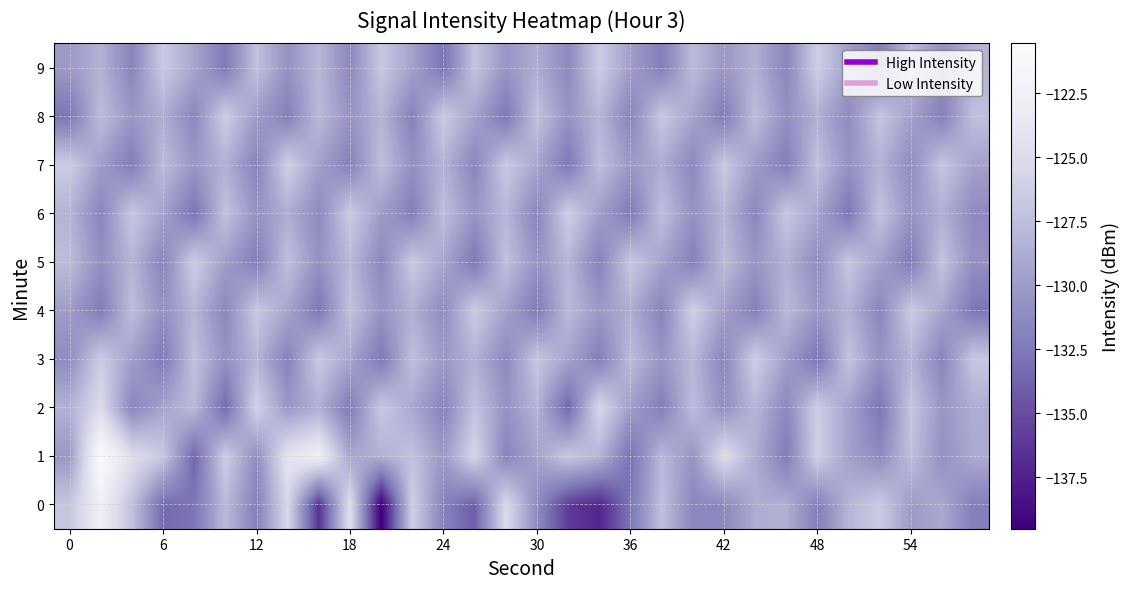

List the series in order of their peak value, lowest first.

5, 8, 3, 6, 9, 4, 7, 2, 0, 1